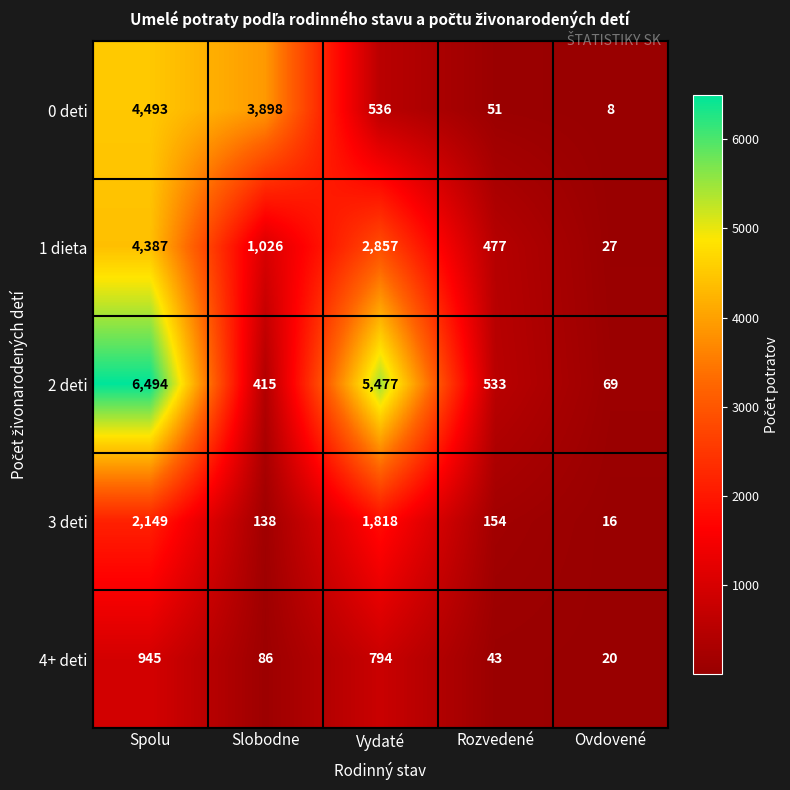

What is the sum of all 3 deti values?

4275